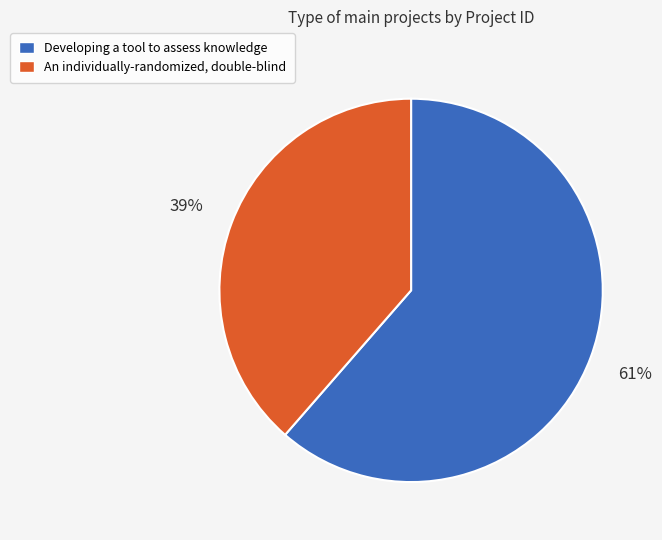

Does An individually-randomized, double-blind account for over 50% of the chart?

No